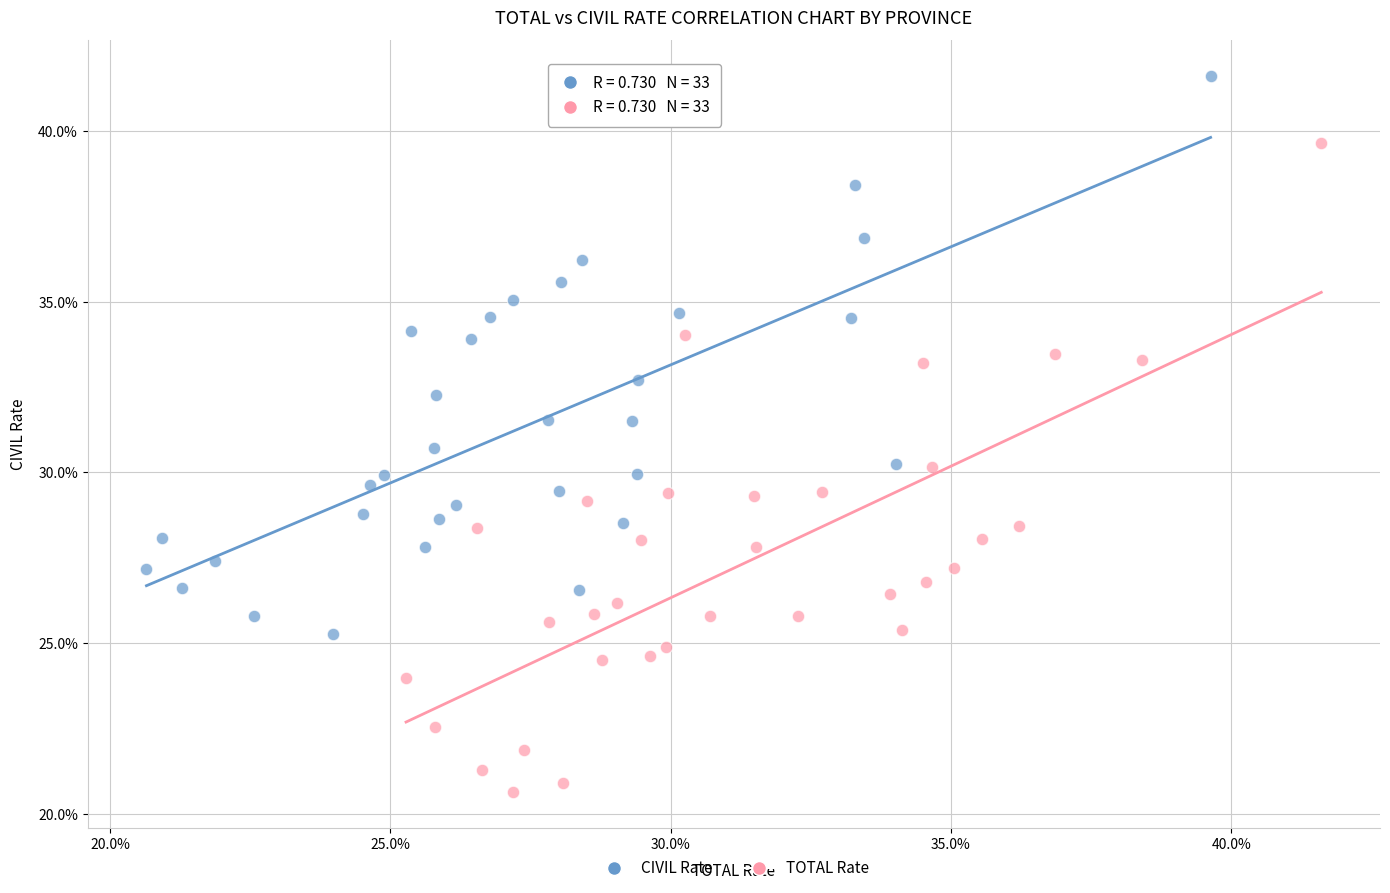

What are all the series names shown in the legend?

CIVIL Rate, TOTAL Rate